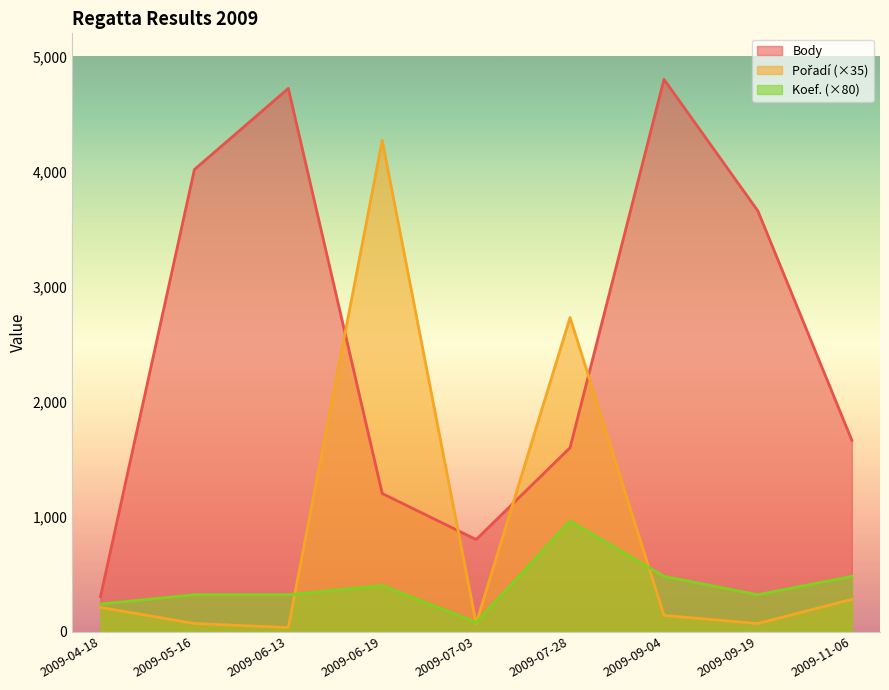

How many categories are shown in the chart?

9